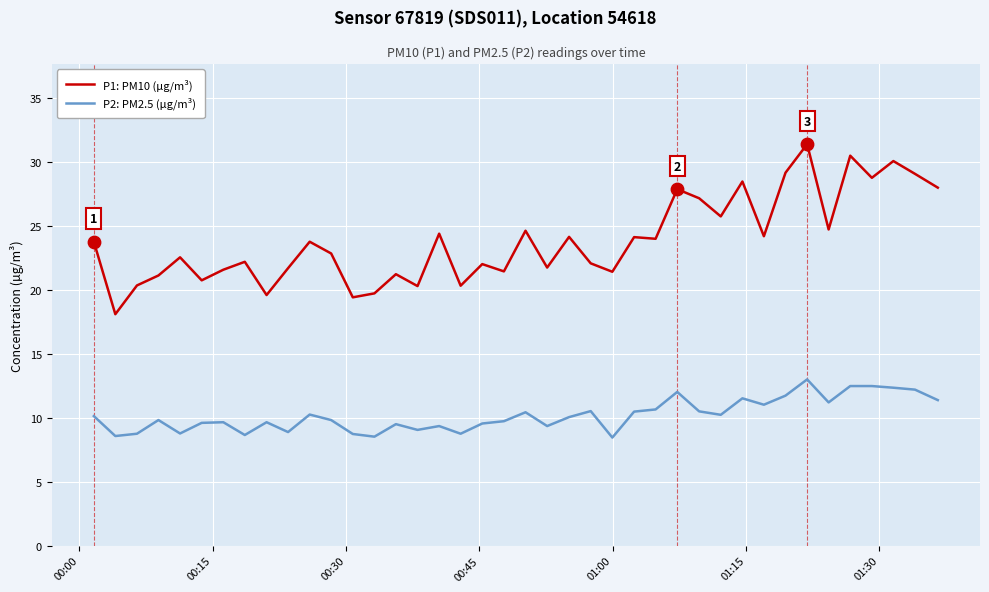

Which series has the largest total across all categories?

P1: PM10 (µg/m³)